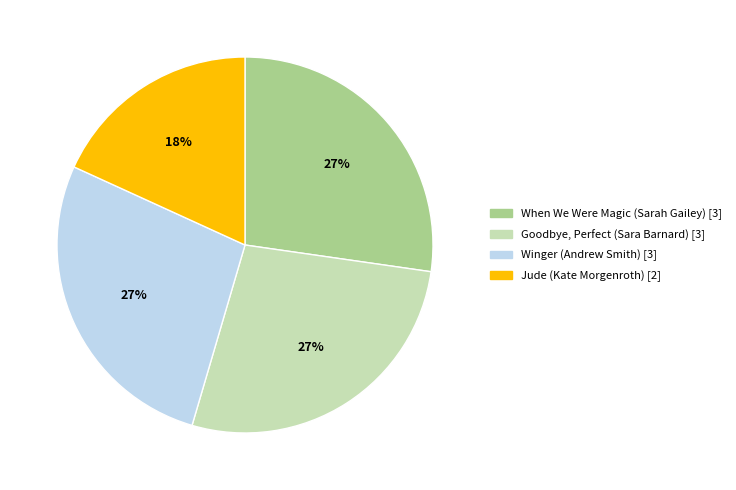

What is the smallest slice in the pie chart?

Jude (Kate Morgenroth)